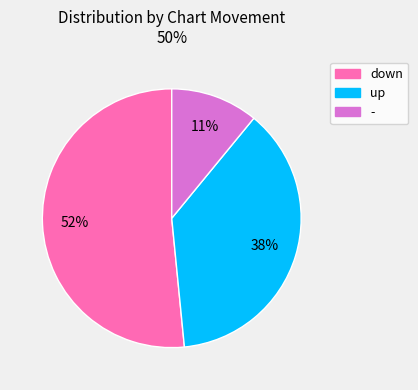

To the nearest percent, what is the difference between the largest and smallest slice percentages?

41%